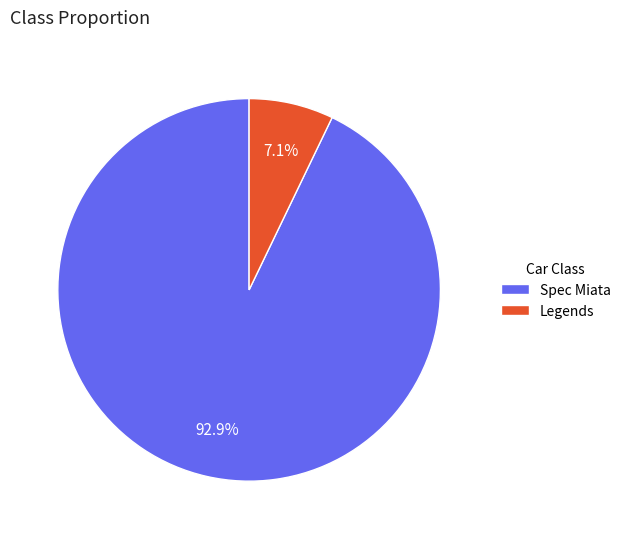

Which slice is the largest?

Spec Miata